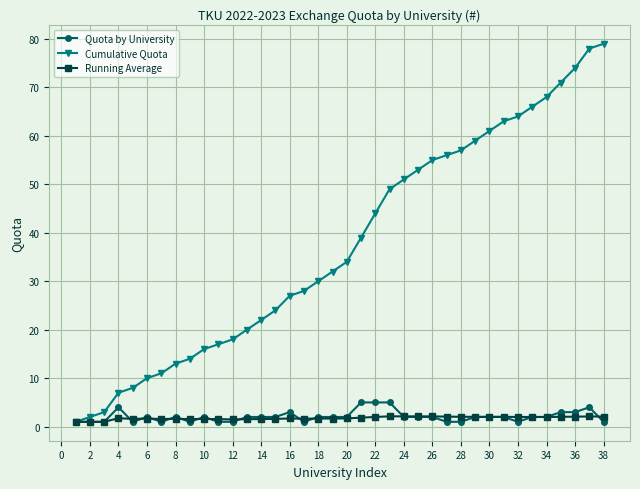

At how many categories does at least one series exceed 38?

18